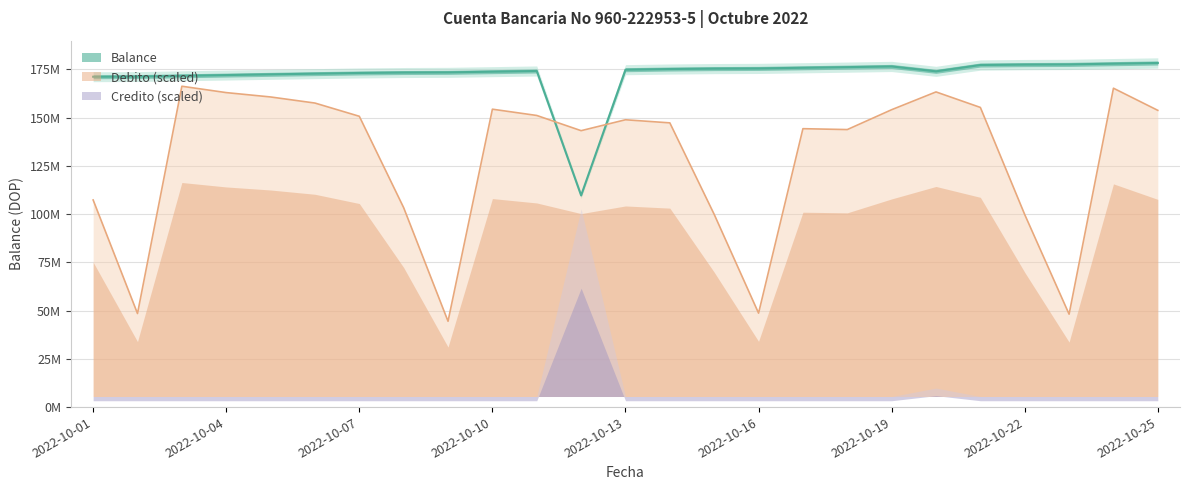

The value of Balance at 2022-10-03 is 171694860.6. True or false?

True